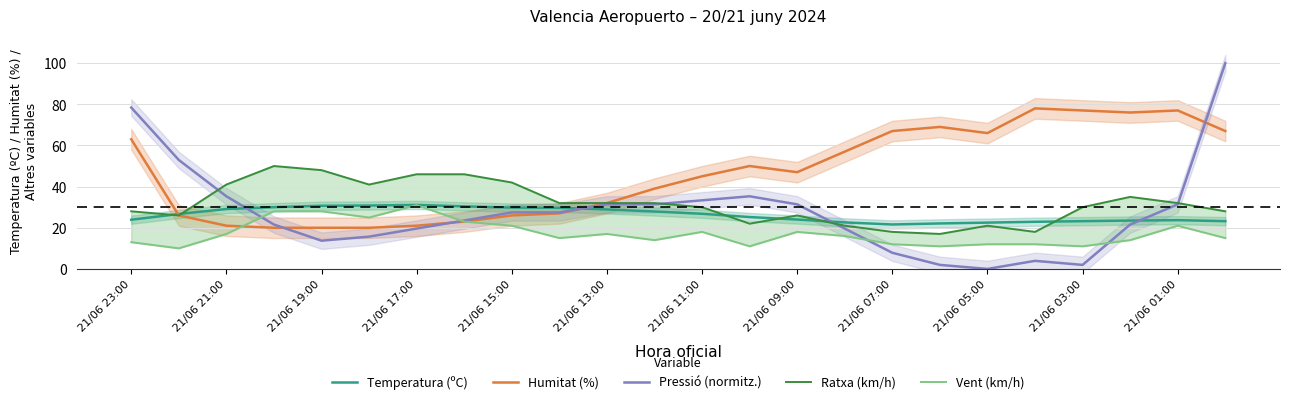

Which series has the largest range (max minus min)?

Pressió (normitz.)